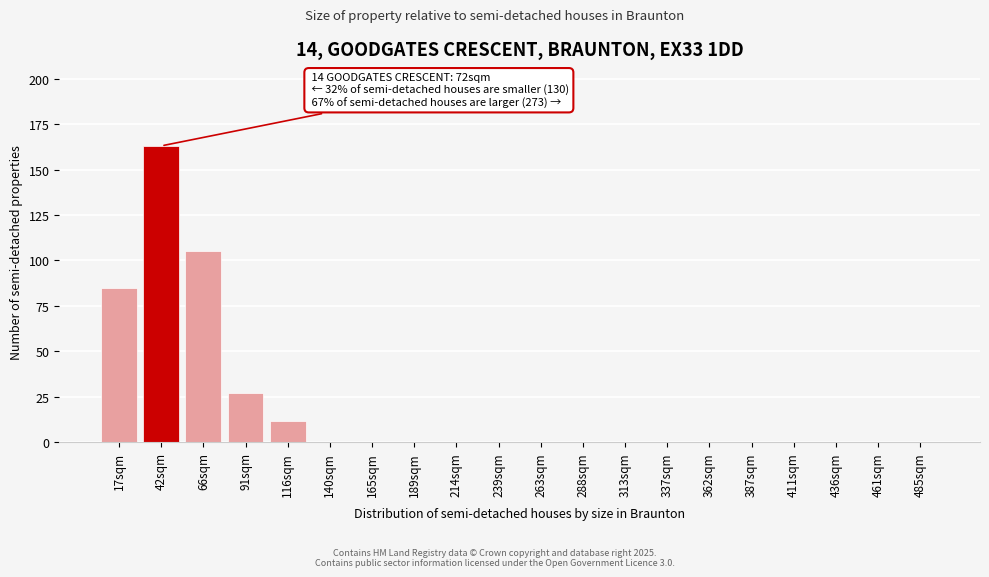

Reading right to left, transcribe all the data shown in this chart.

485sqm=0	461sqm=0	436sqm=0	411sqm=0	387sqm=0	362sqm=0	337sqm=0	313sqm=0	288sqm=0	263sqm=0	239sqm=0	214sqm=0	189sqm=0	165sqm=0	140sqm=0	116sqm=12	91sqm=27	66sqm=105	42sqm=163	17sqm=85